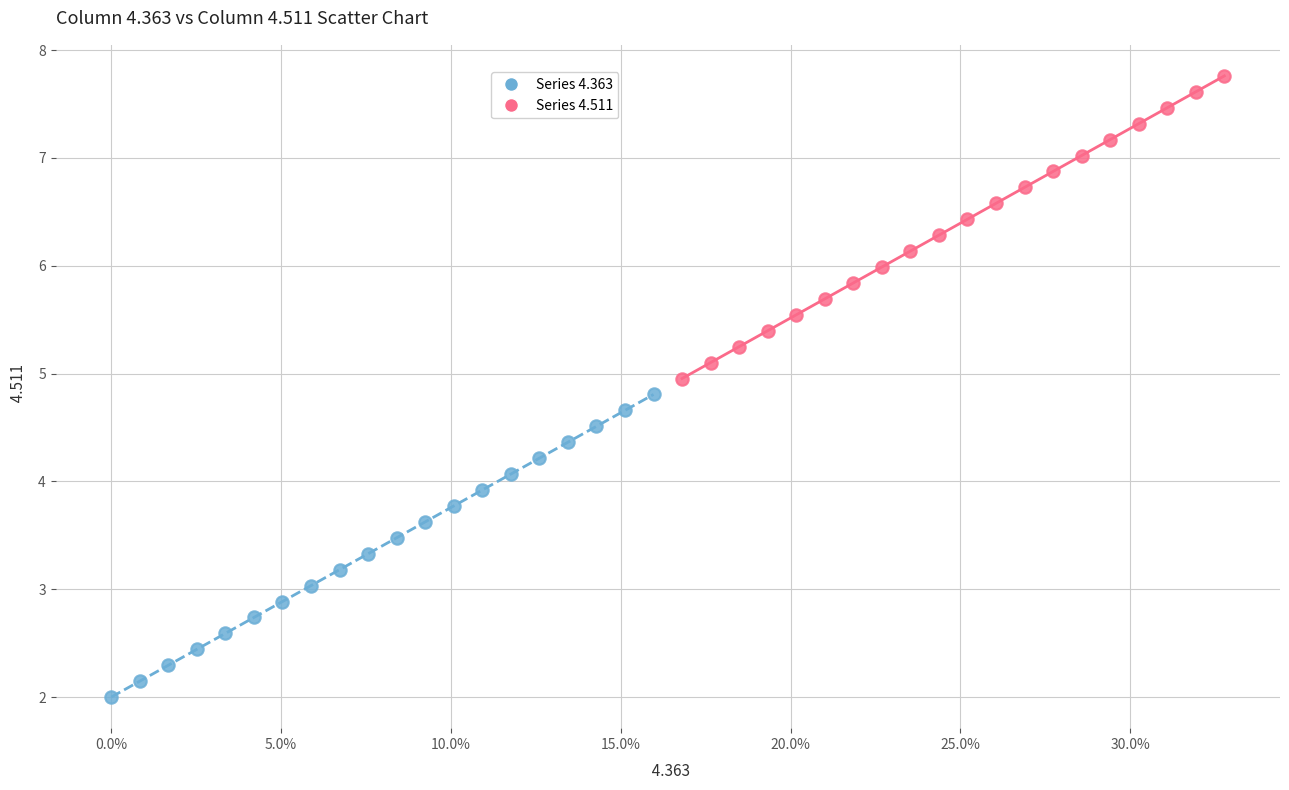

What are all the series names shown in the legend?

Series 4.363, Series 4.511